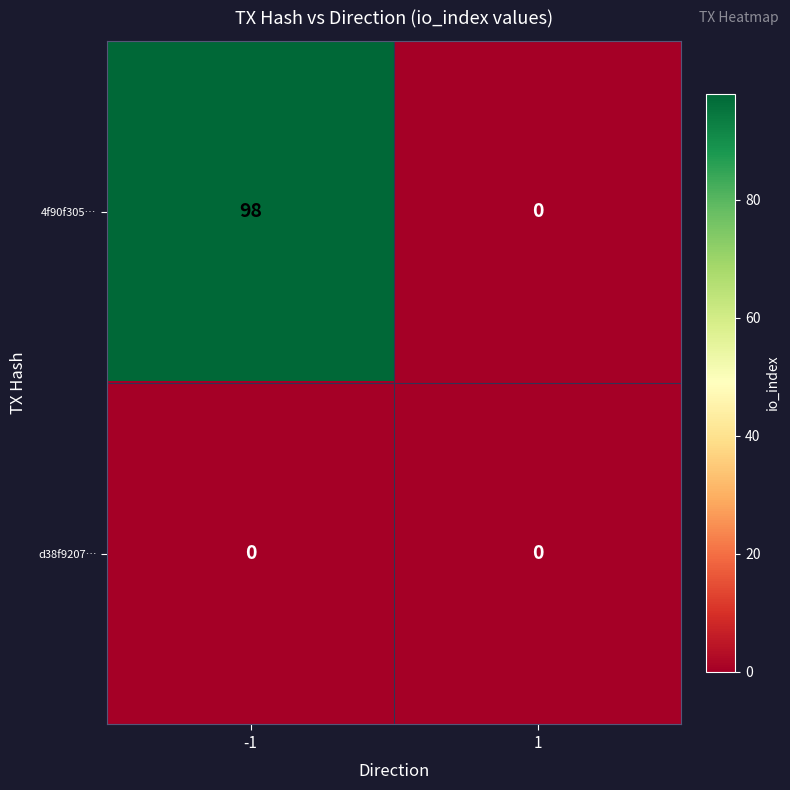

At how many categories does at least one series exceed 75?

1